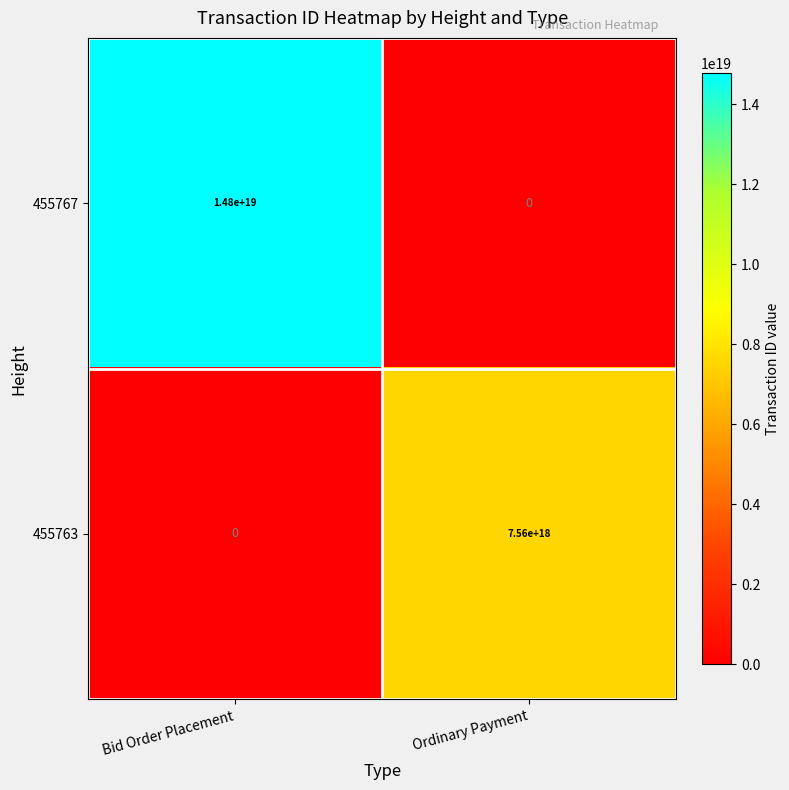

Where is 455767 nearest to the value 7400000000000000000?

Bid Order Placement